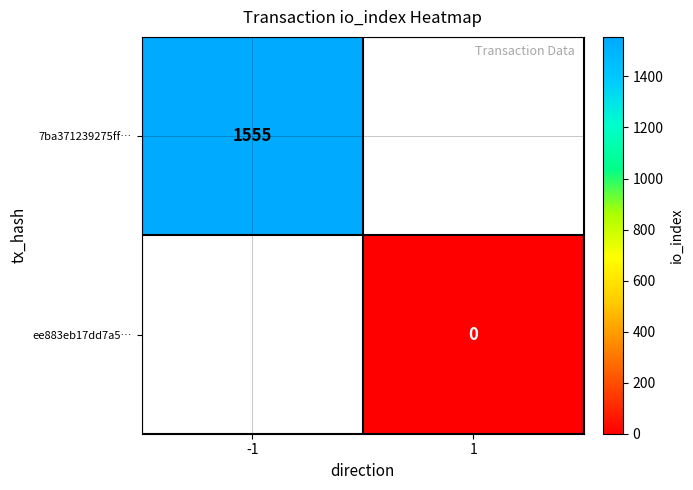

The 7ba371239275ff… series shows 763 at -1. True or false?

False